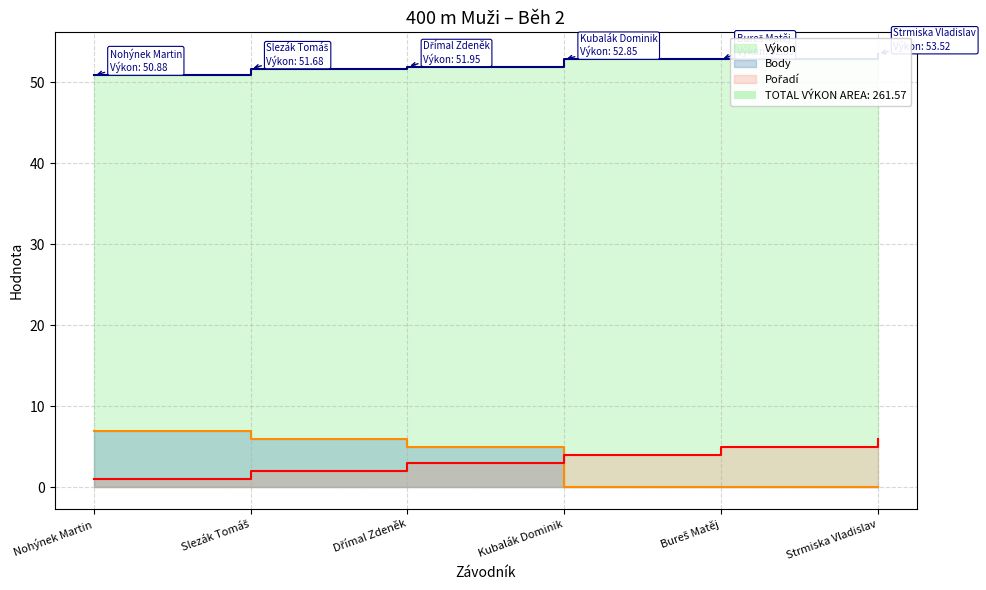

What is the sum of all Pořadí values?

21.0